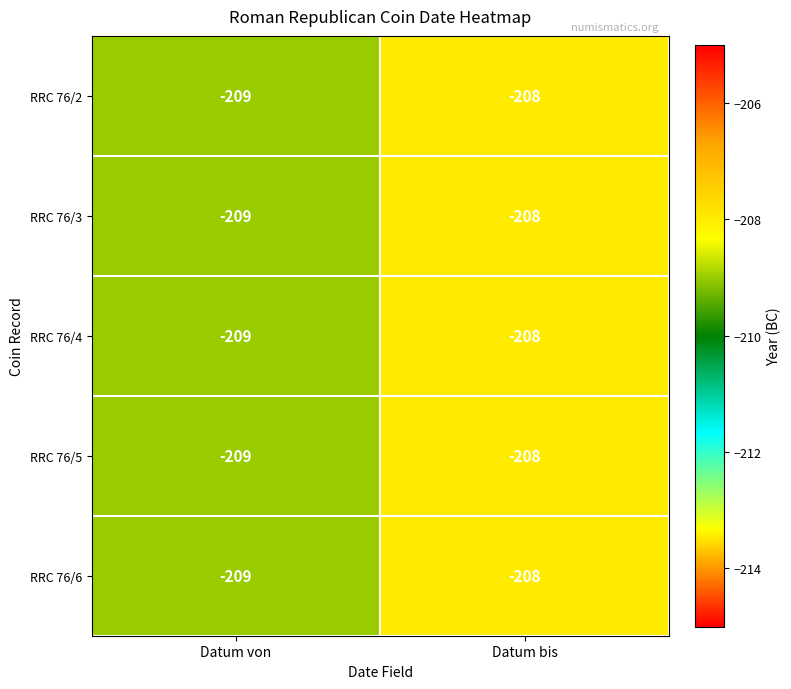

Reading left to right, list all the values displayed in this chart.

RRC 76/2: -209	-208
RRC 76/3: -209	-208
RRC 76/4: -209	-208
RRC 76/5: -209	-208
RRC 76/6: -209	-208